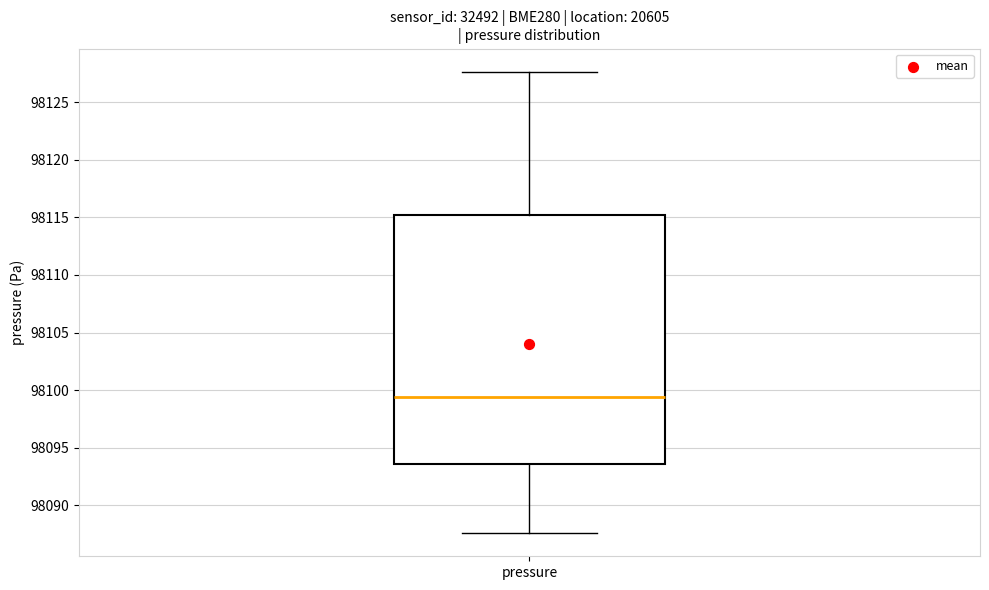

Transcribe this box plot: give where the median line is, the range the box spans, and where the two whiskers end, as read against the y-axis. The values are not printed on the chart, so give them approximately, as read against the axis.

median 98099.5, box 98093.5 to 98115.0, whiskers 98087.5 to 98127.5